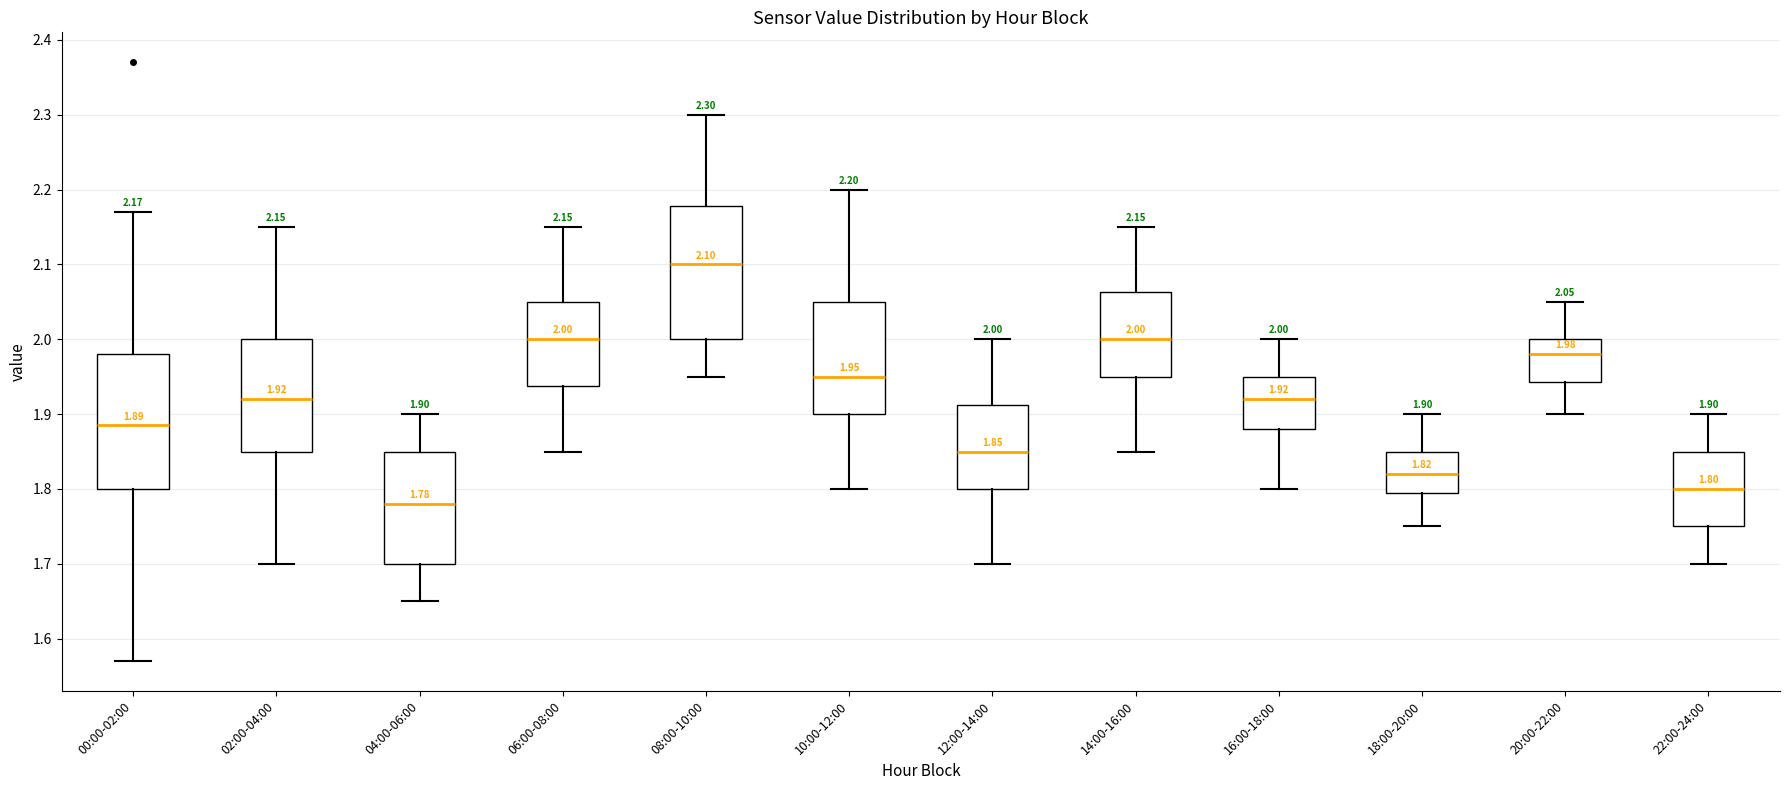

Which box's median line is the highest?

08:00-10:00